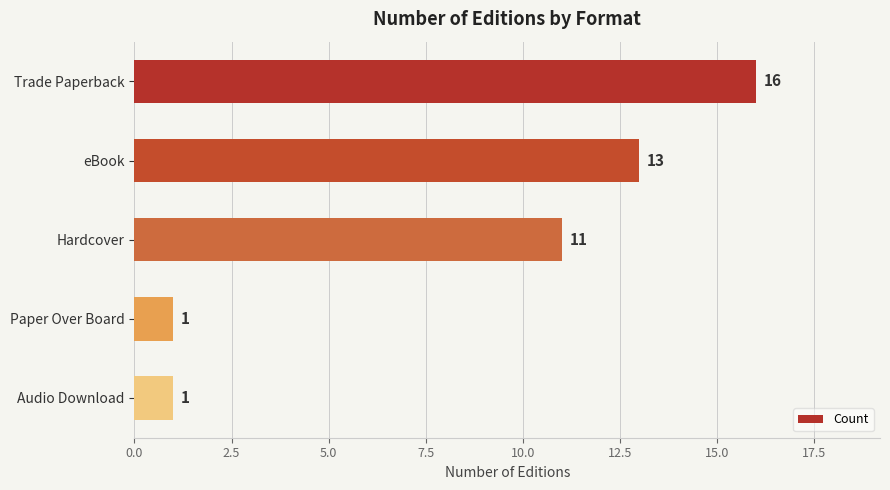

Is it true that the value at Hardcover is 11?

True